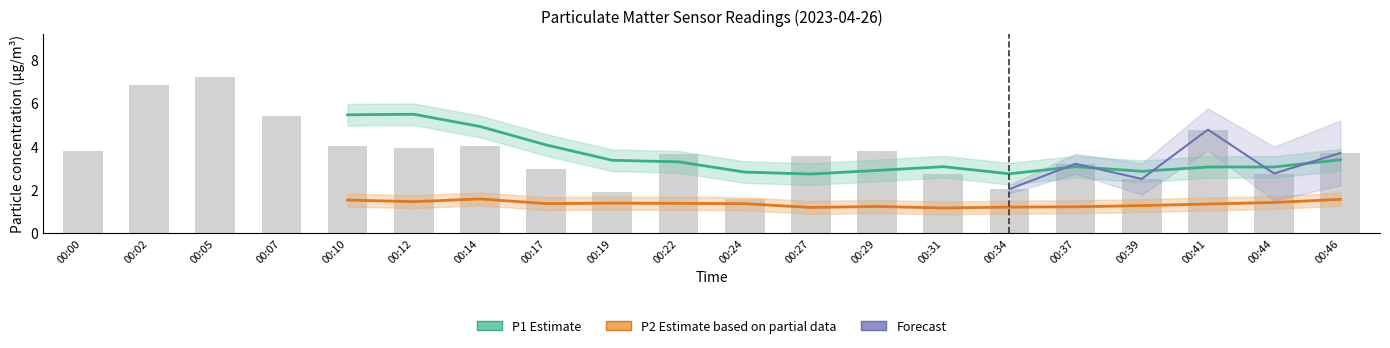

Is it true that P2 (Estimate based on partial data) equals 2.1 at 00:37?

False